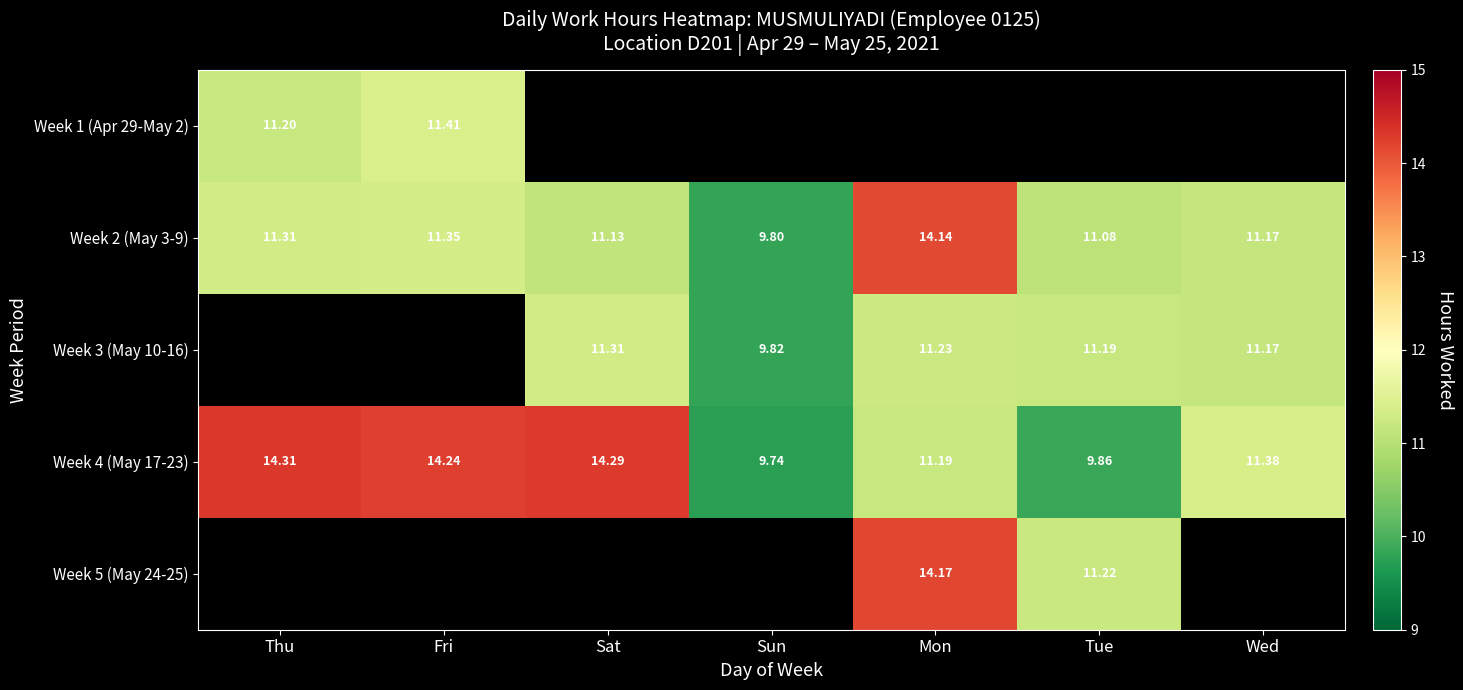

Where does the Week 4 (May 17-23) series first go above 11?

Thu